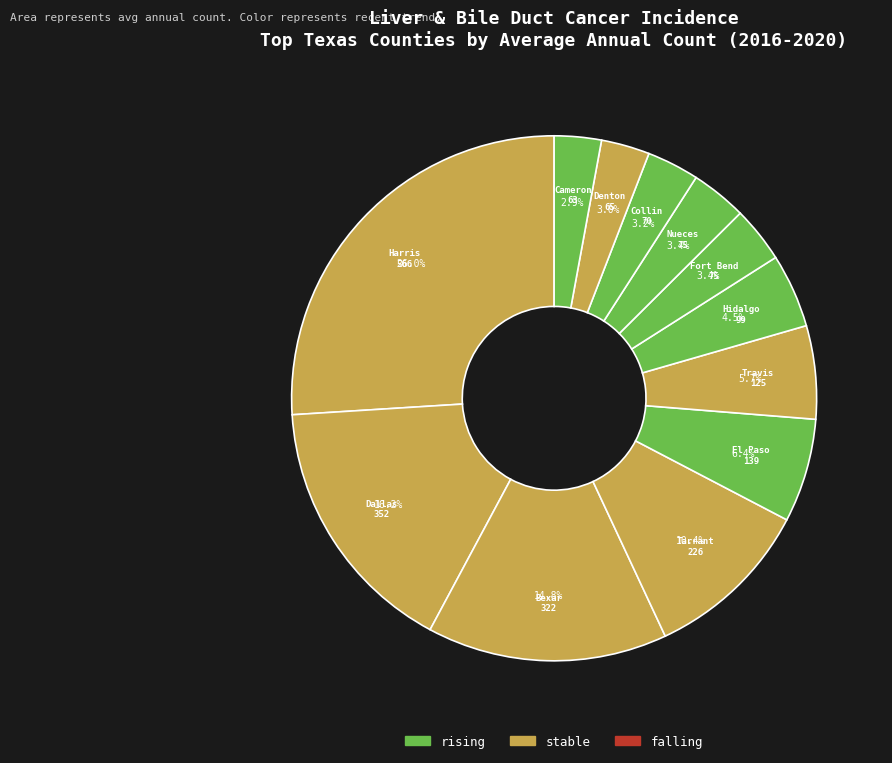

Which slice is the smallest?

Cameron County